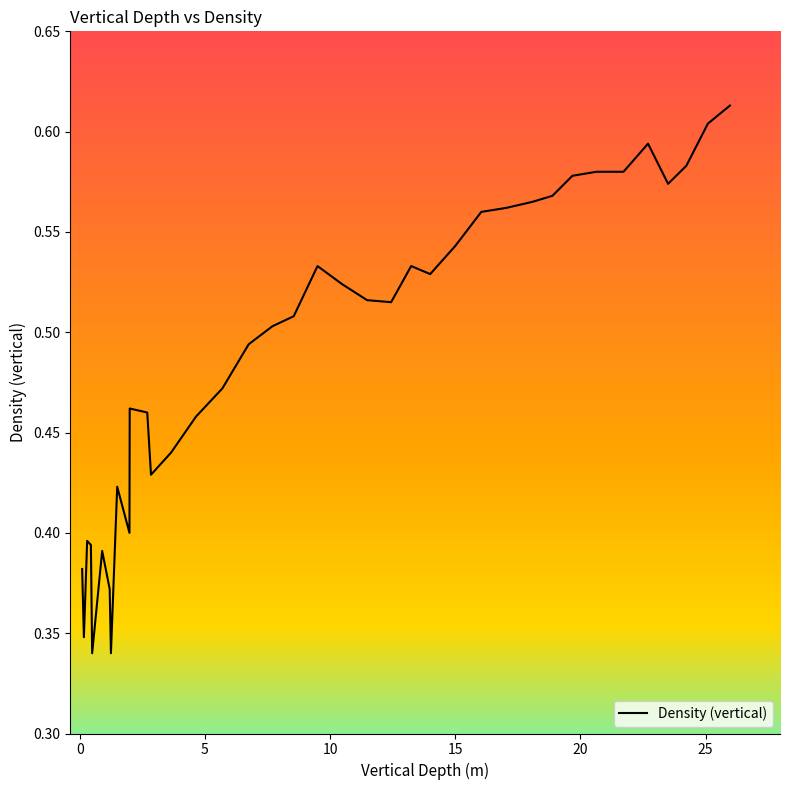

Does the chart have visible grid lines?

No